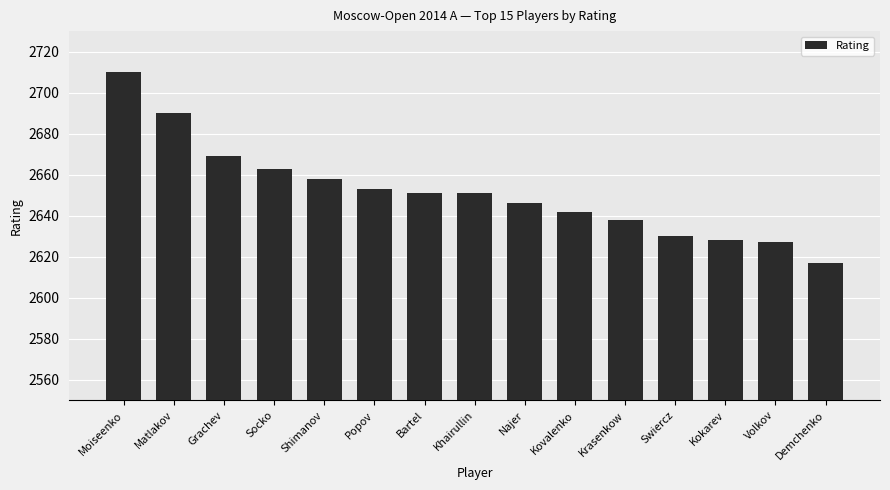

What is the sum of the values at Khairullin and Socko?

5314